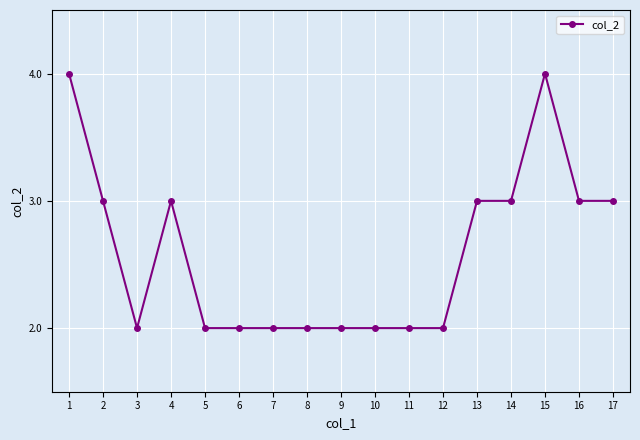

How many distinct data groups are displayed?

1